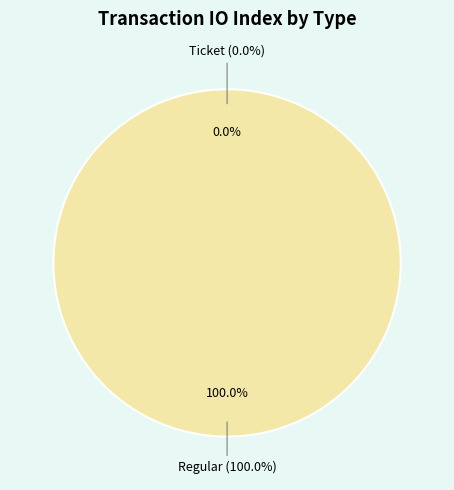

To the nearest percent, what is the average slice percentage?

50%